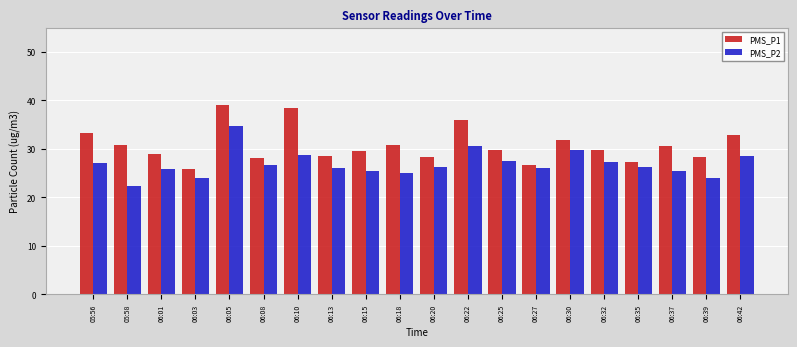

At which label does PMS_P2 first exceed 26?

05:56